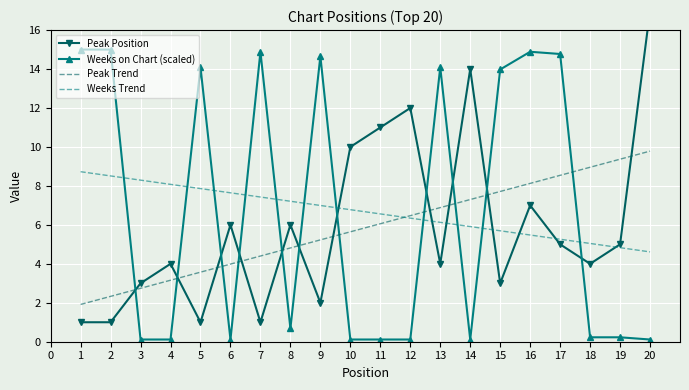

True or false: Peak Trend and Weeks on Chart (scaled) cross at least once.

True